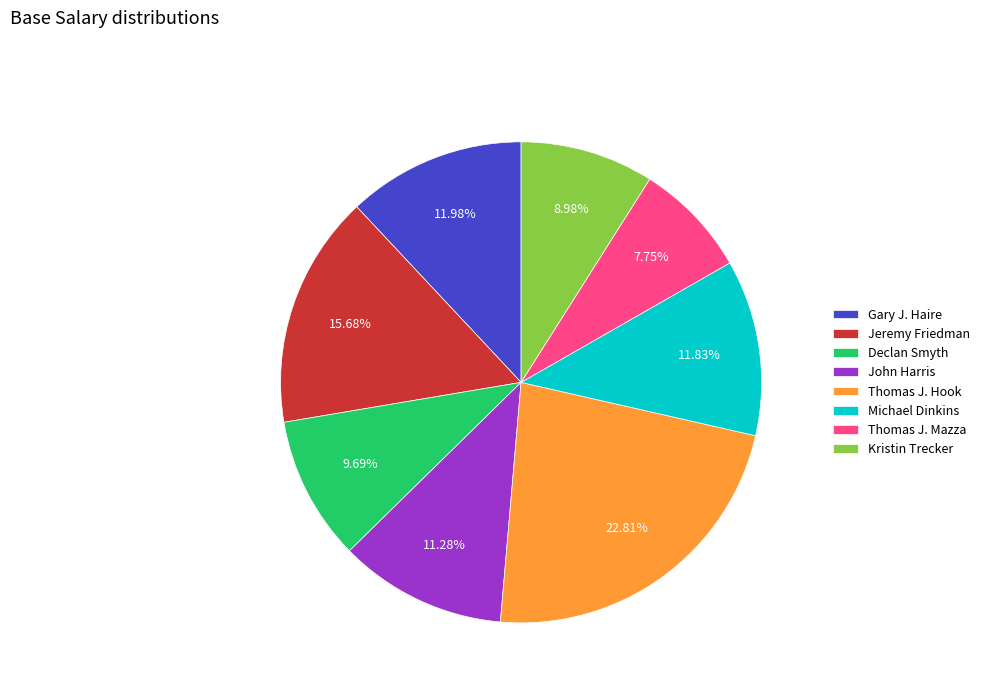

How many segments does this pie chart have?

8